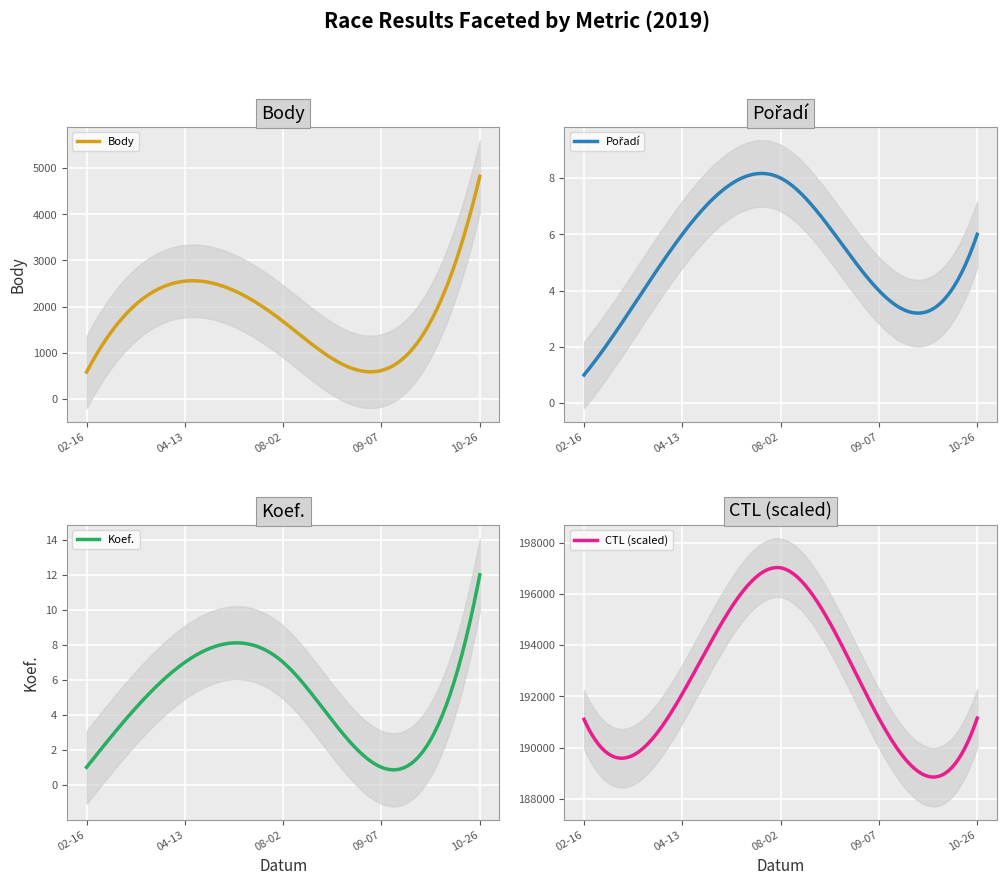

At which label does CTL (scaled) first exceed 191150?

2019-04-13